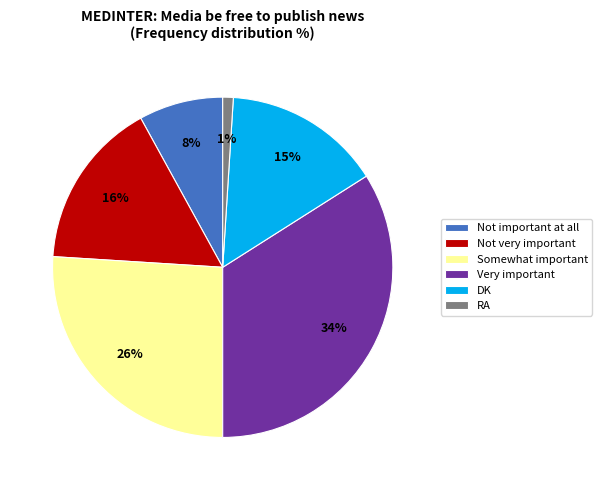

Does any single category account for the majority?

No